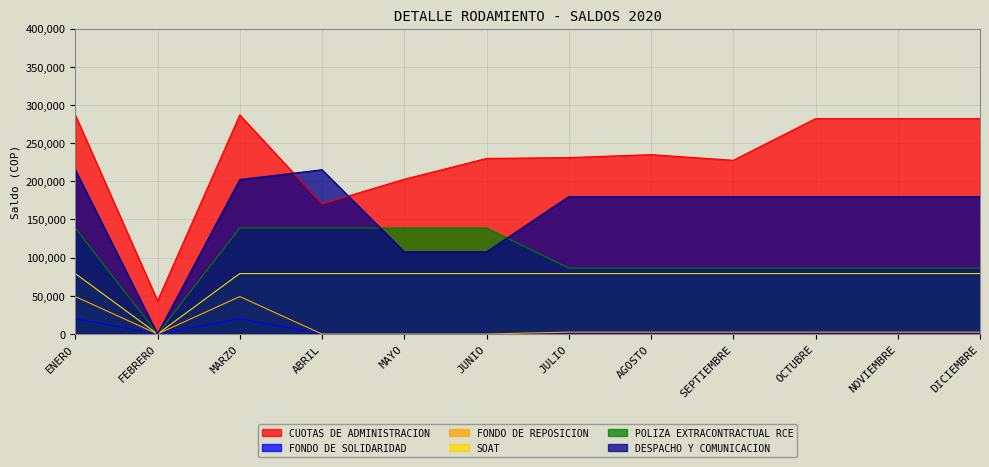

What are all the series names shown in the legend?

CUOTAS DE ADMINISTRACION, FONDO DE SOLIDARIDAD, FONDO DE REPOSICION, SOAT, POLIZA EXTRACONTRACTUAL RCE, DESPACHO Y COMUNICACION